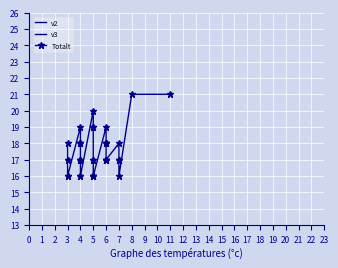

In v2, how many points are lower than both neighbors (excluding endpoints)?

7